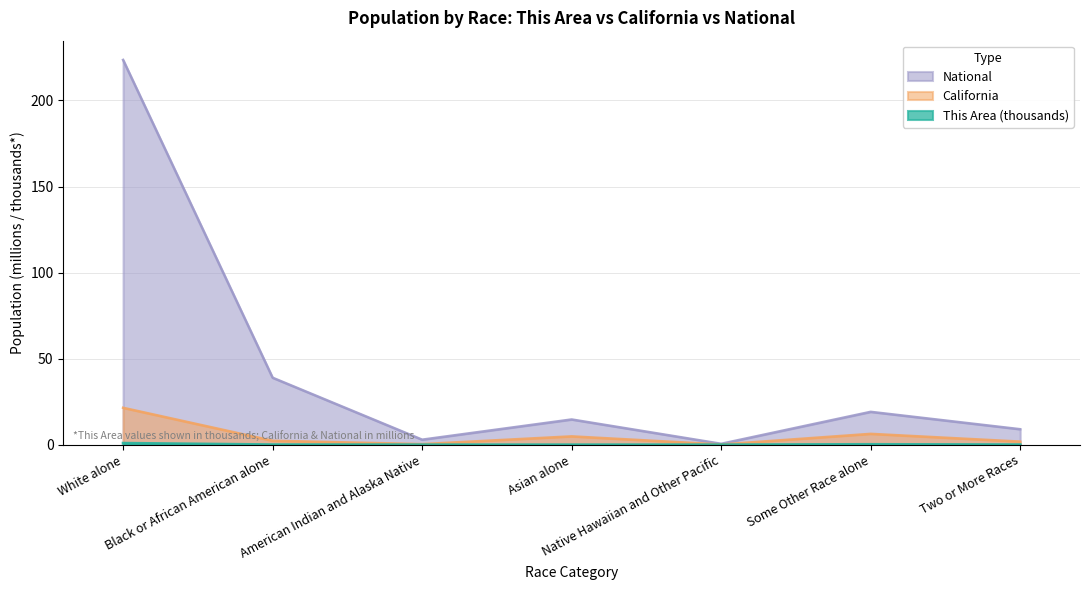

At which category does National reach its first local valley?

American Indian and Alaska Native